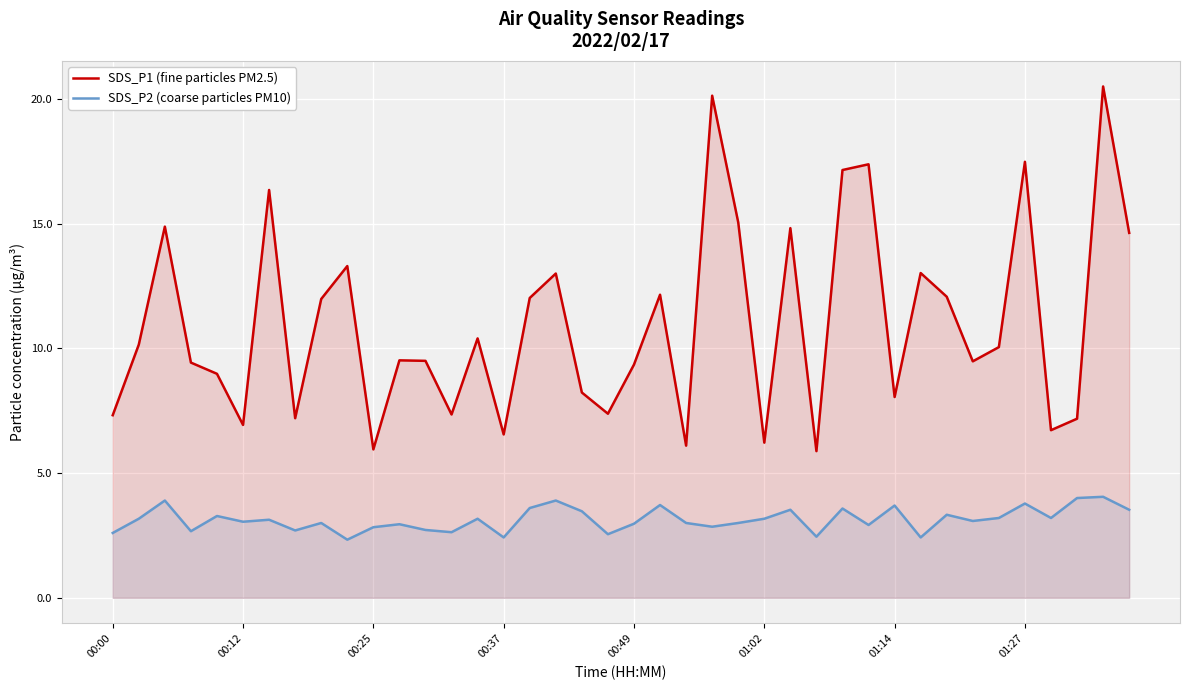

Which series has the largest total across all categories?

SDS_P1 (fine particles PM2.5)